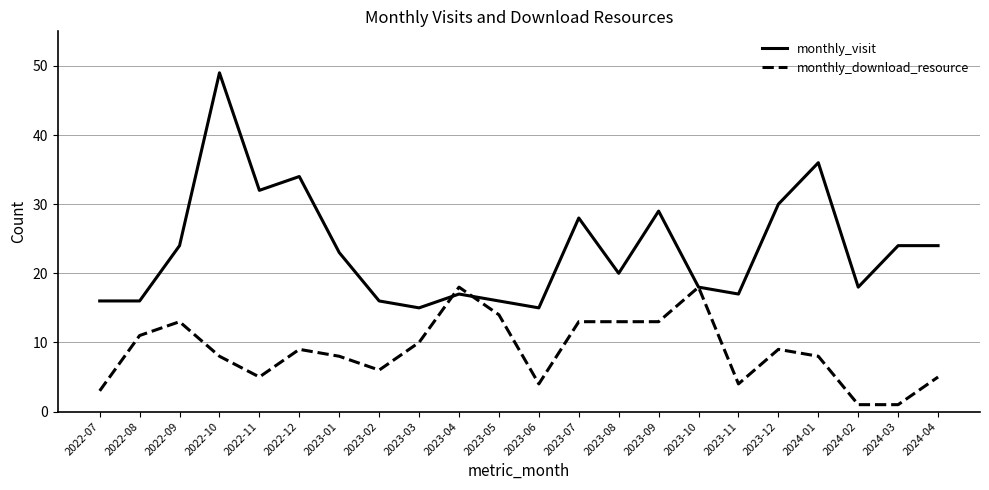

What is the average value of the monthly_visit series?

24